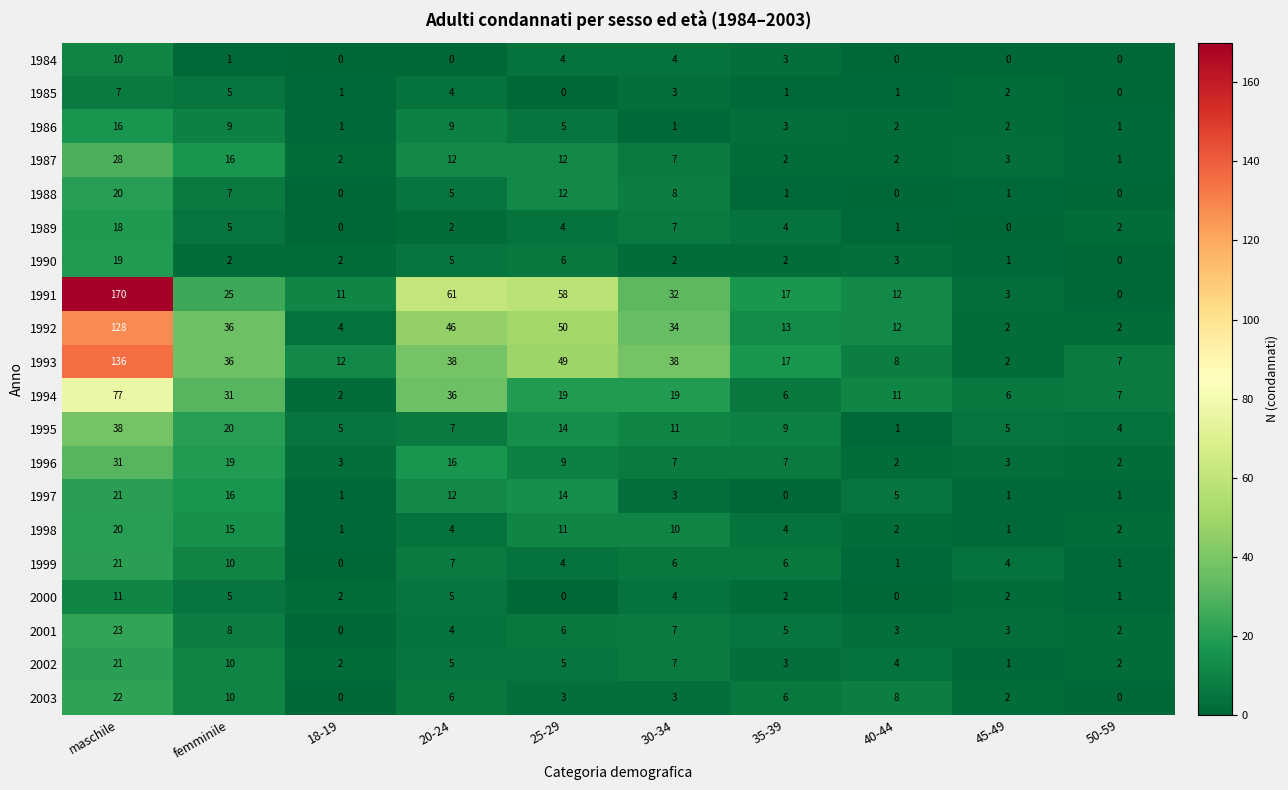

At which label does 1987 first exceed 7?

maschile